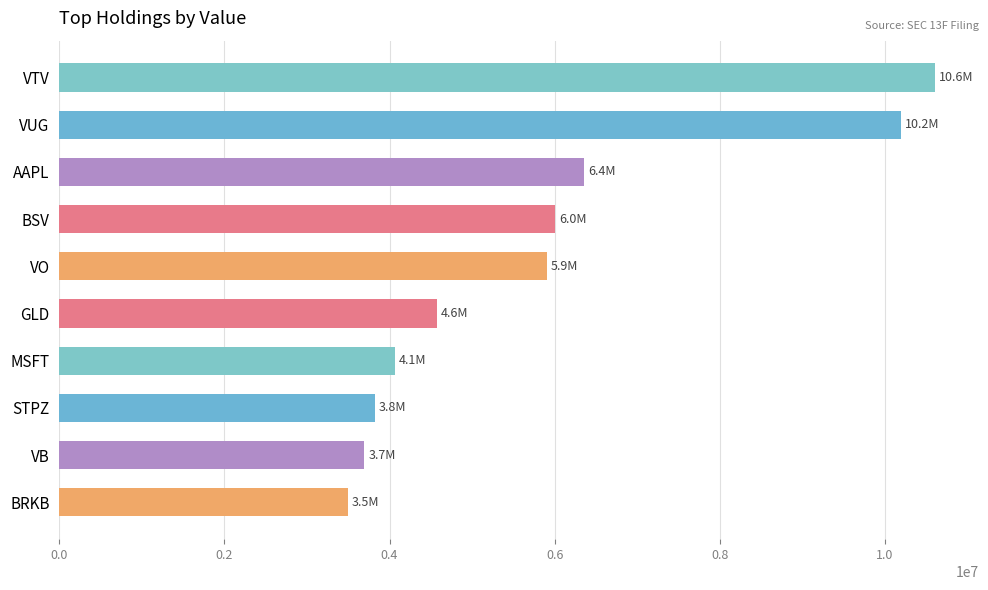

Reading top to bottom, list all the values displayed in this chart.

VTV=10608000	VUG=10190000	AAPL=6355000	BSV=6006000	VO=5903000	GLD=4576000	MSFT=4067000	STPZ=3821000	VB=3696000	BRKB=3493000